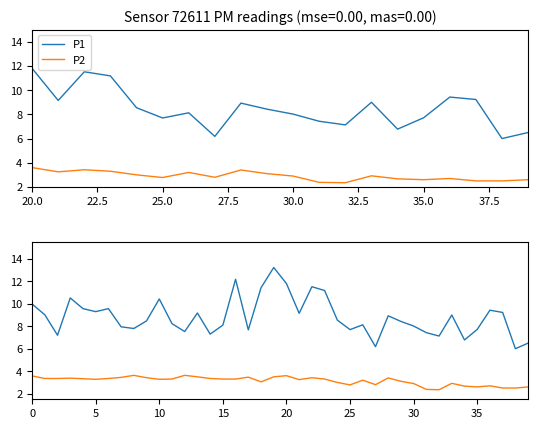

What is the difference between the second highest and second lowest values in the P1 series?

6.0